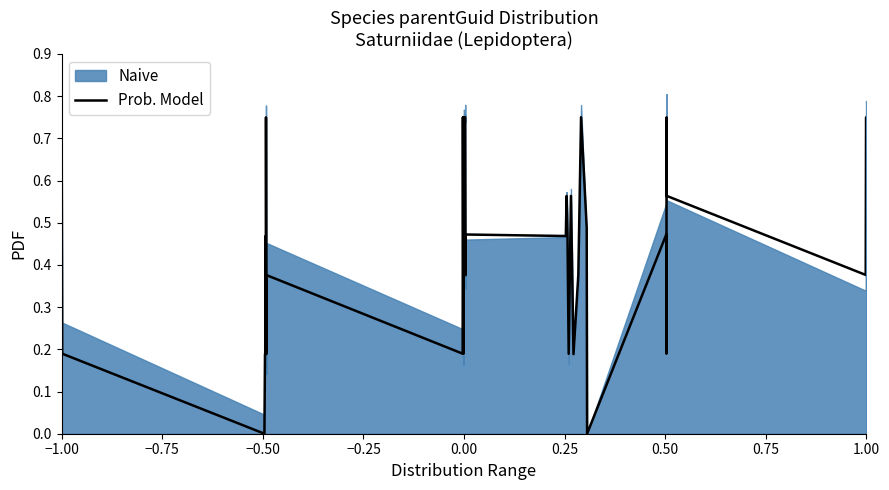

What is the difference between the second highest and second lowest values?

0.8